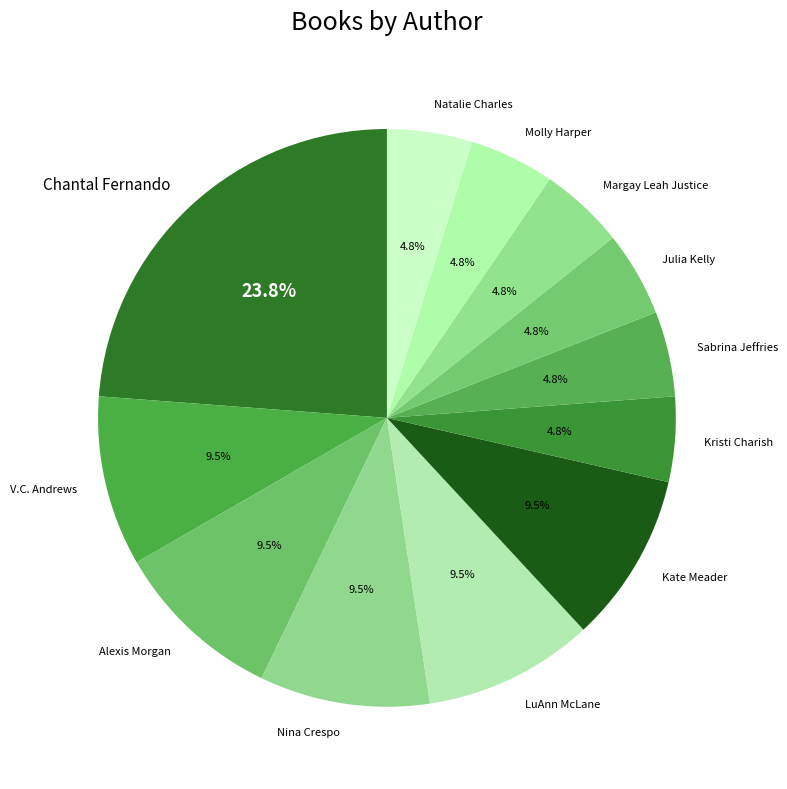

Which category has the biggest portion of the pie?

Chantal Fernando